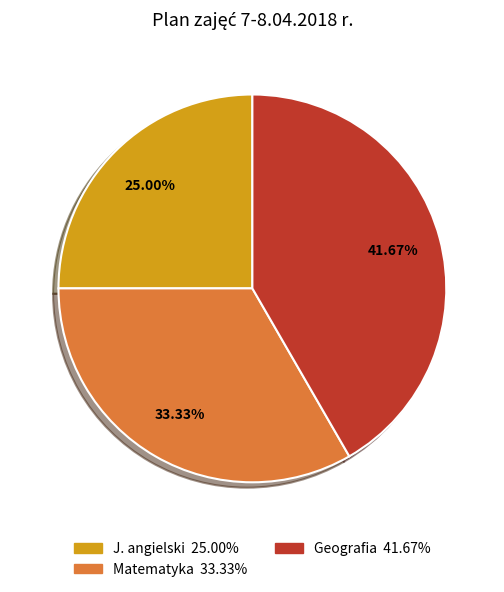

To the nearest percent, what is the difference between the largest and smallest slice percentages?

17%